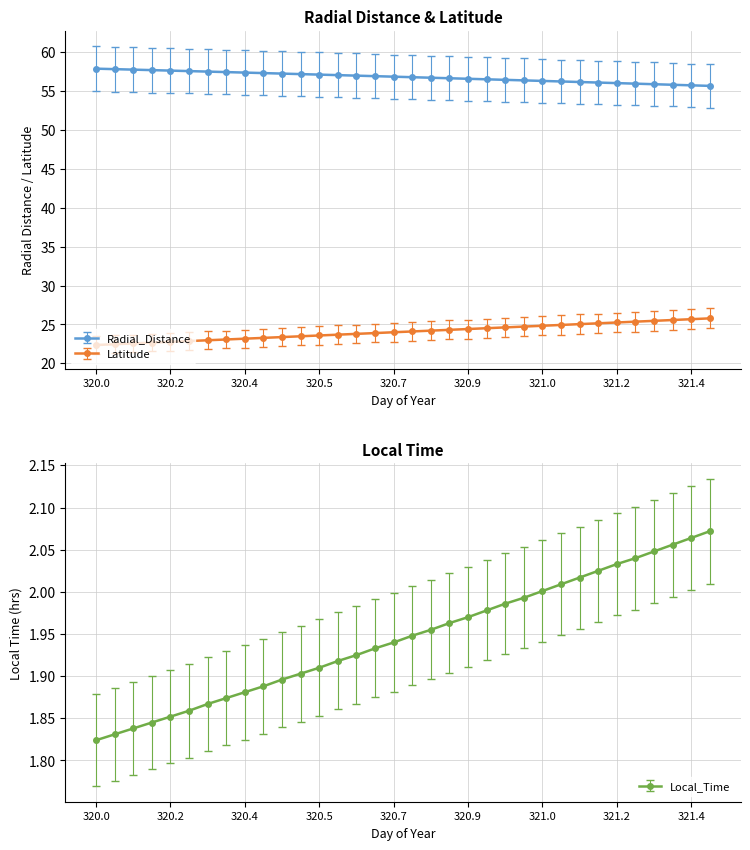

True or false: Radial_Distance and Latitude intersect in this chart.

False